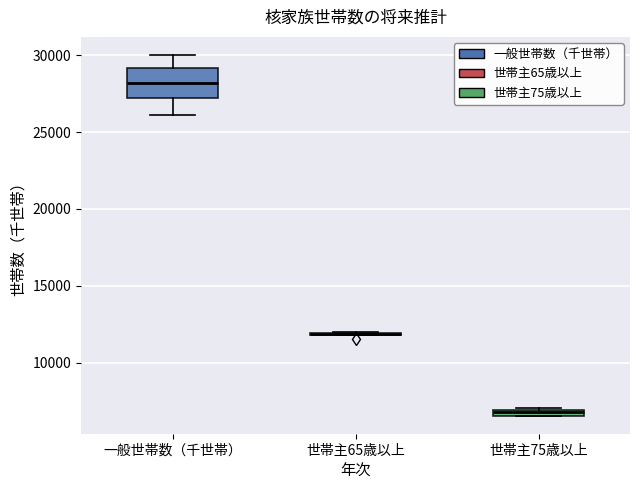

Comparing the boxes themselves (not the whiskers), which one is the tallest?

一般世帯数（千世帯）